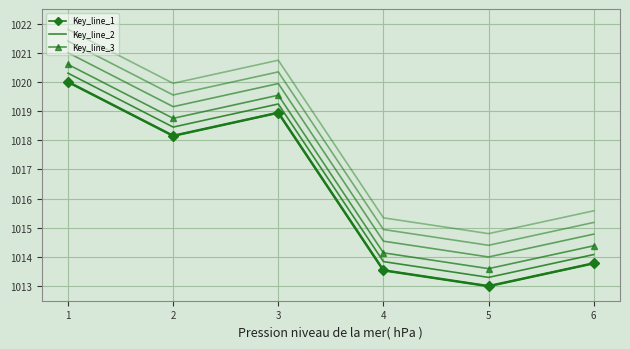

Which category has the lowest value in the Key series?

5